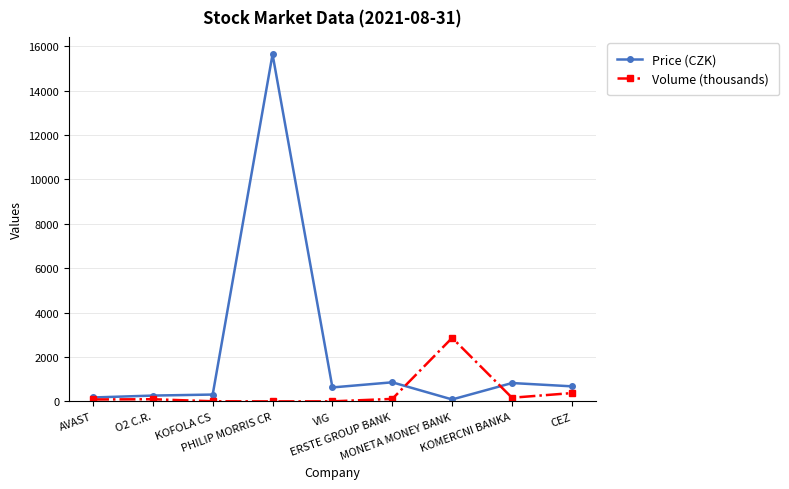

True or false: Price (CZK) has a value of 629.0 at VIG.

True